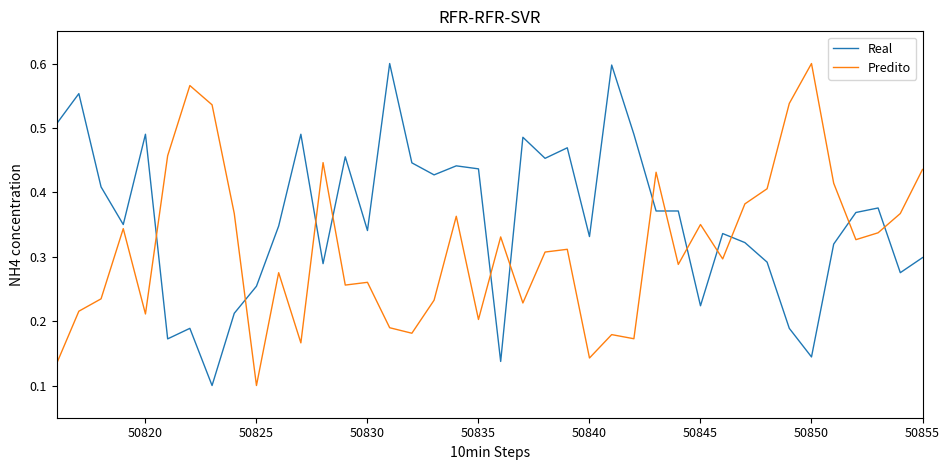

Which series has the largest total across all categories?

Real